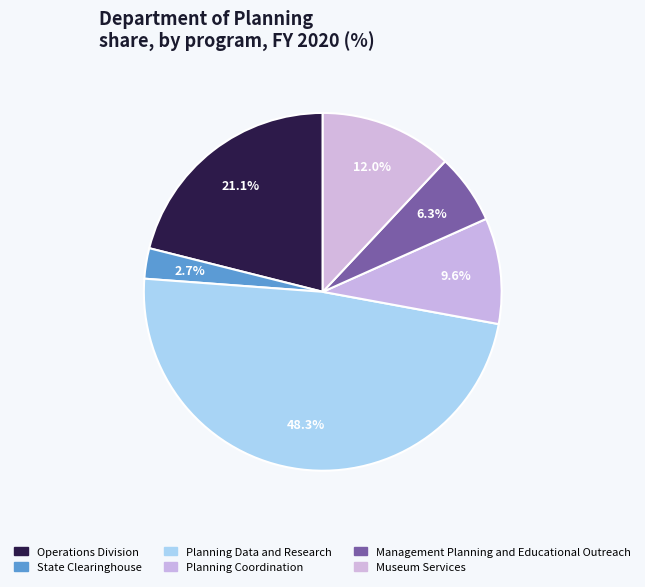

What percentage is the Planning Coordination slice, to the nearest percent?

10%